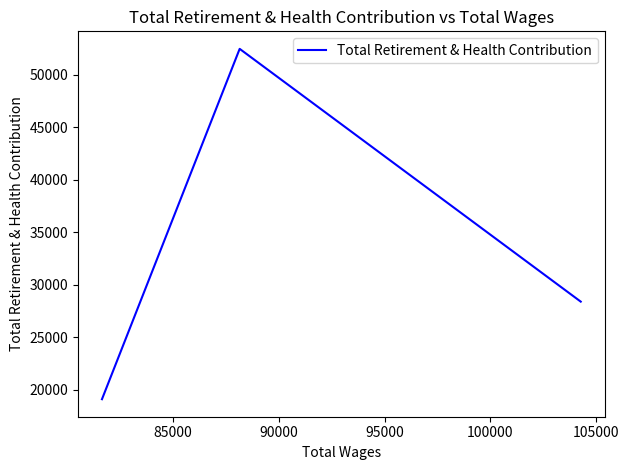

How many values are between 19110 and 52443?

3